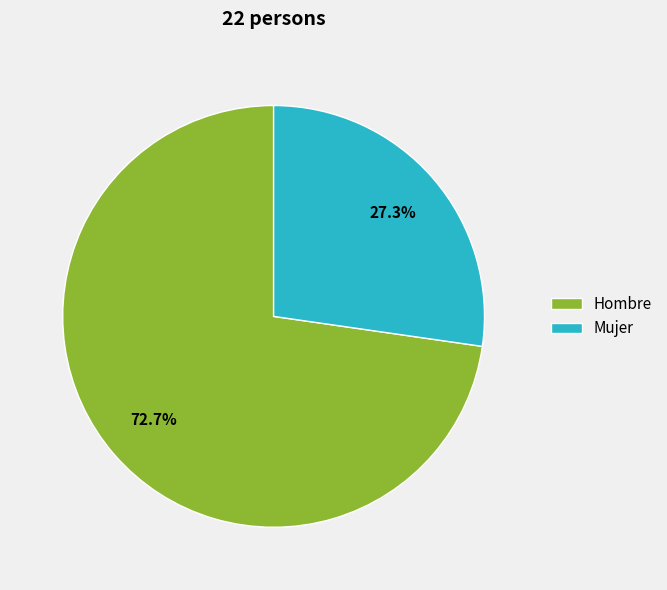

Rank the categories by value from highest to lowest.

Hombre, Mujer